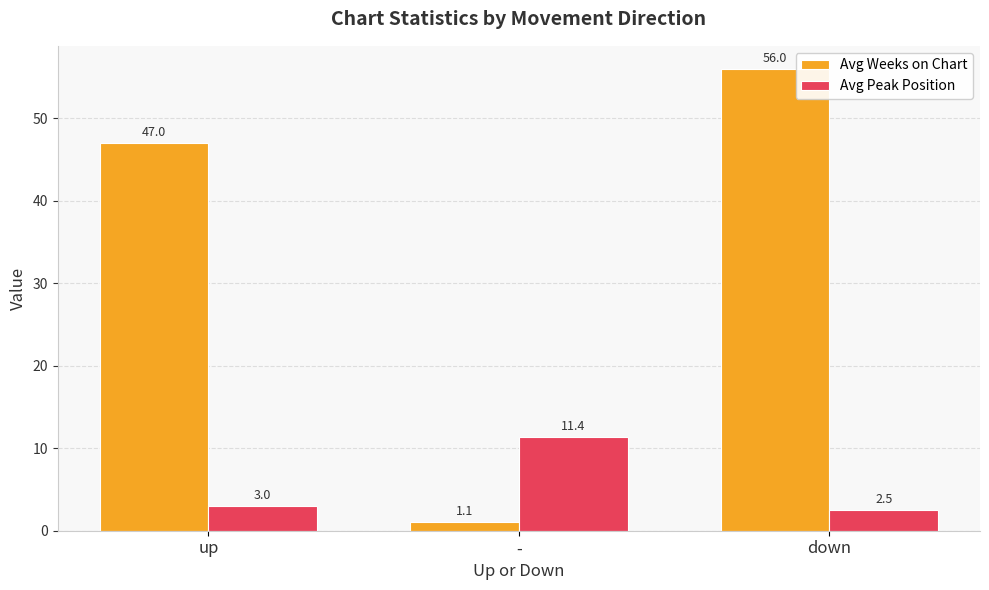

Which series has the widest spread of values?

Avg Weeks on Chart